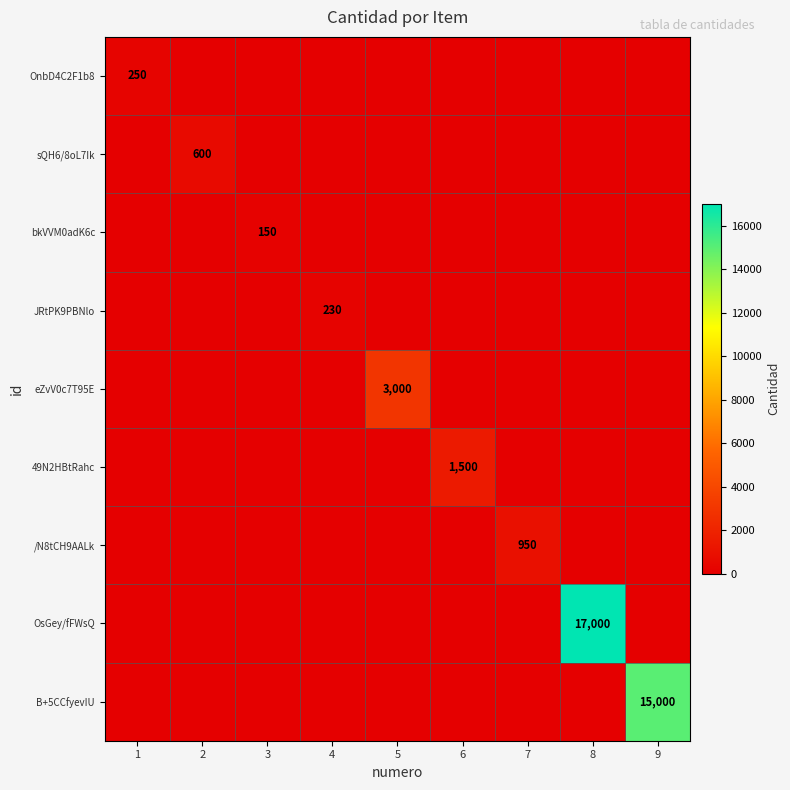

Rank the series at 9 from lowest to highest value.

OnbD4C2F1b8, sQH6/8oL7Ik, bkVVM0adK6c, JRtPK9PBNlo, eZvV0c7T95E, 49N2HBtRahc, /N8tCH9AALk, OsGey/fFWsQ, B+5CCfyevIU